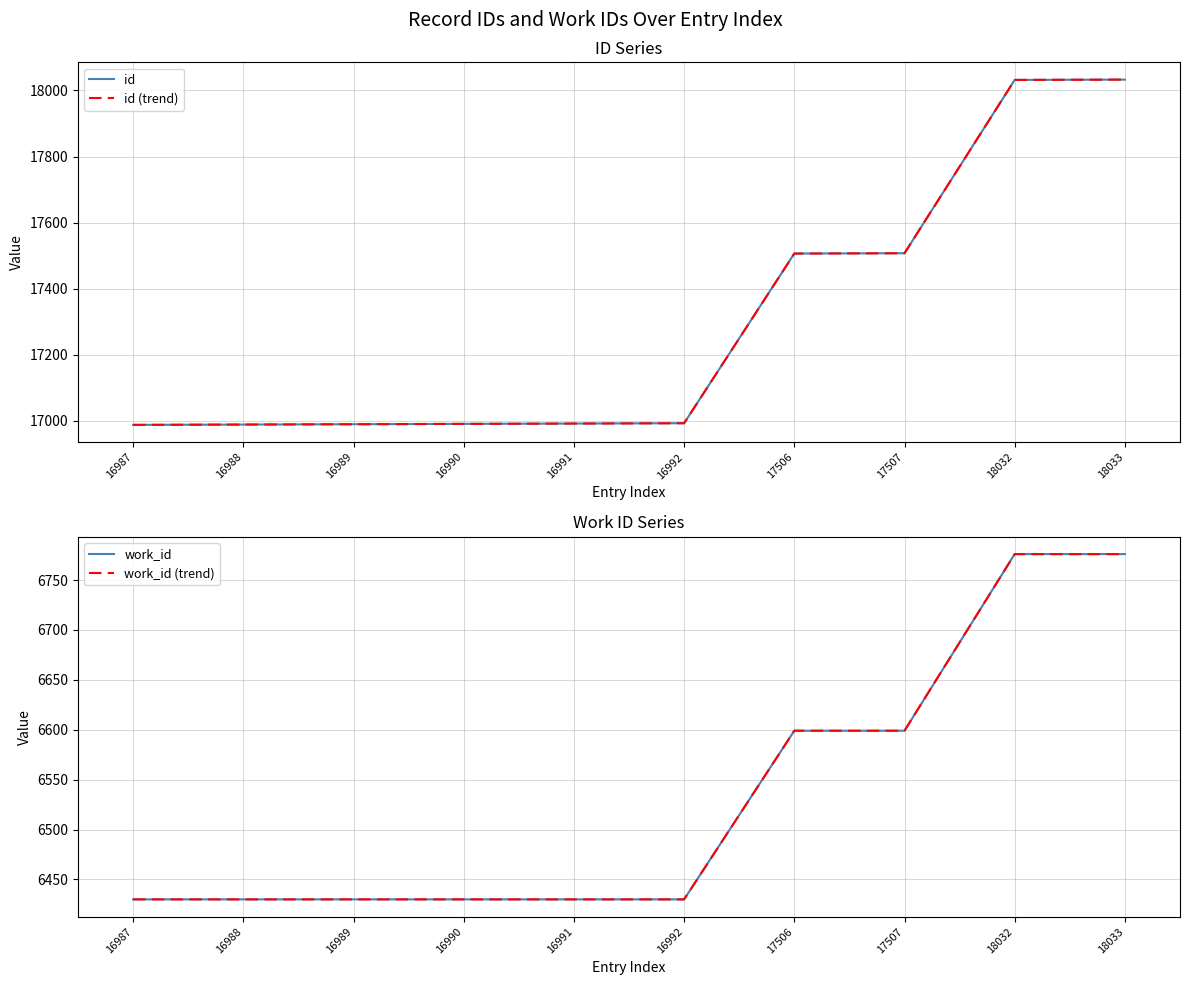

What is the maximum value for work_id?

6776